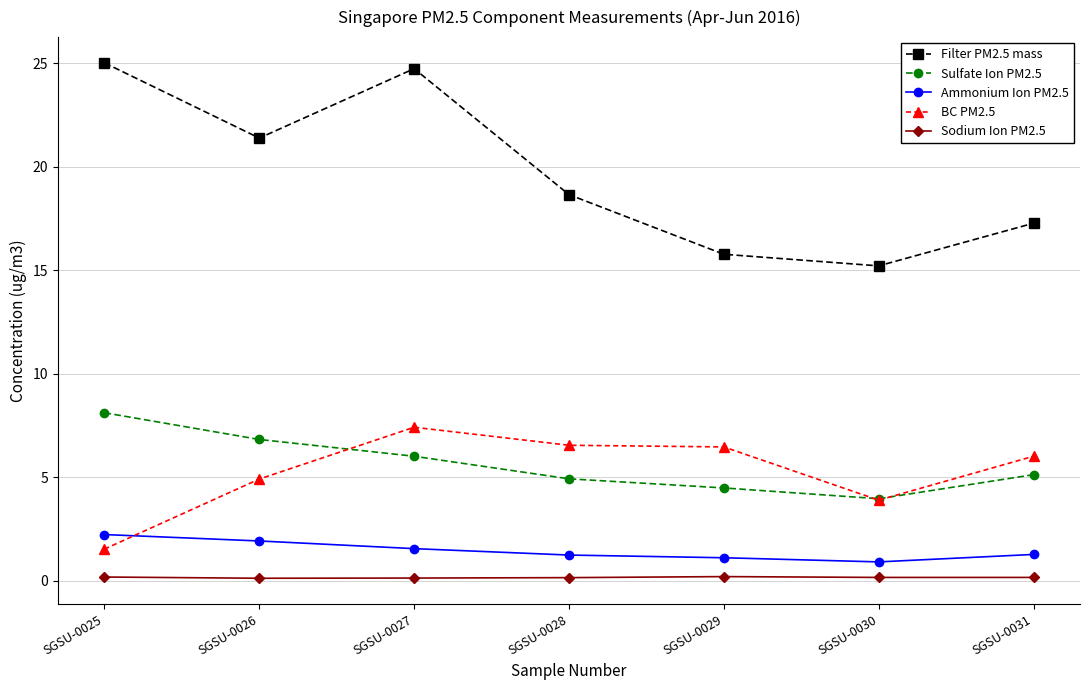

Rank the series by their maximum value, from highest to lowest.

Filter PM2.5 mass, Sulfate Ion PM2.5, BC PM2.5, Ammonium Ion PM2.5, Sodium Ion PM2.5